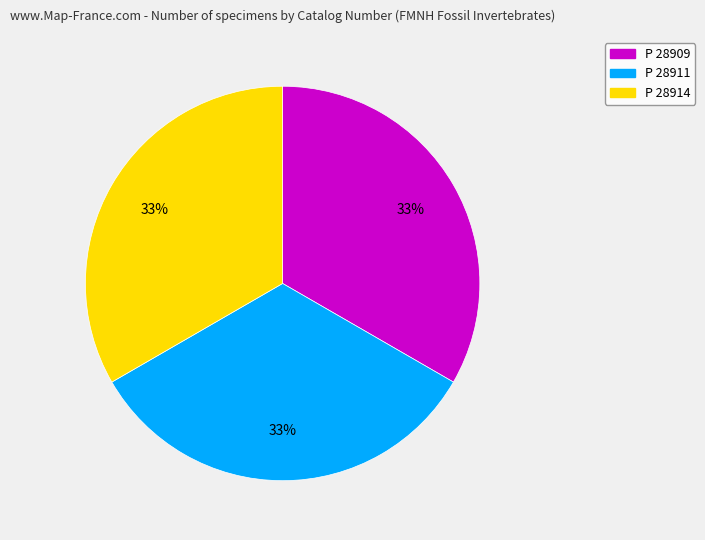

Combined, do P 28914 and P 28909 account for over 50%?

Yes